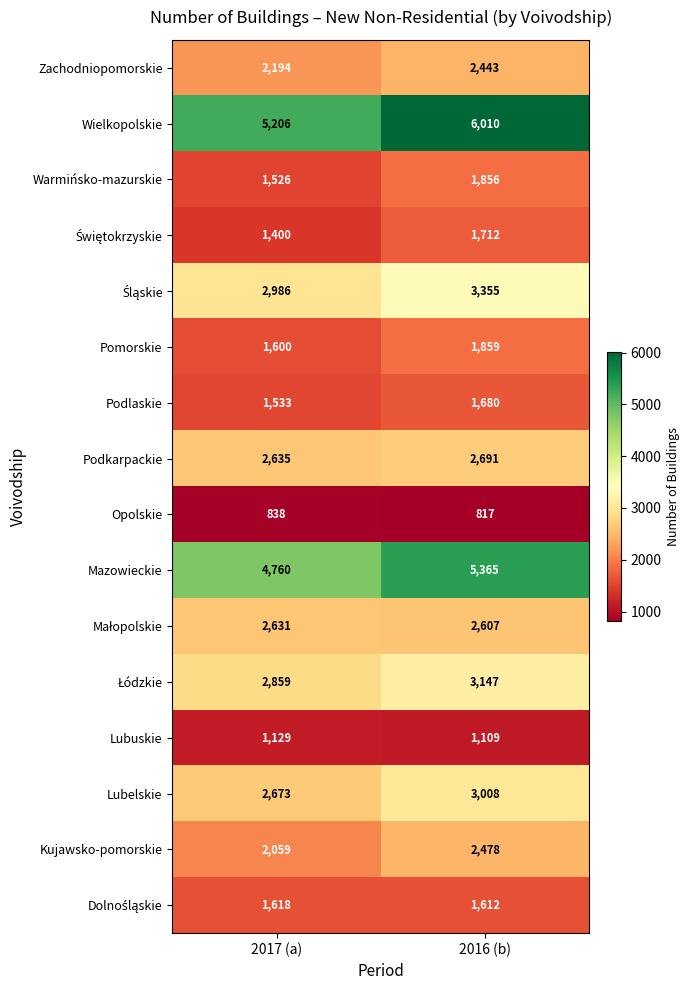

At which label is Opolskie closest to 827?

2016 (b)